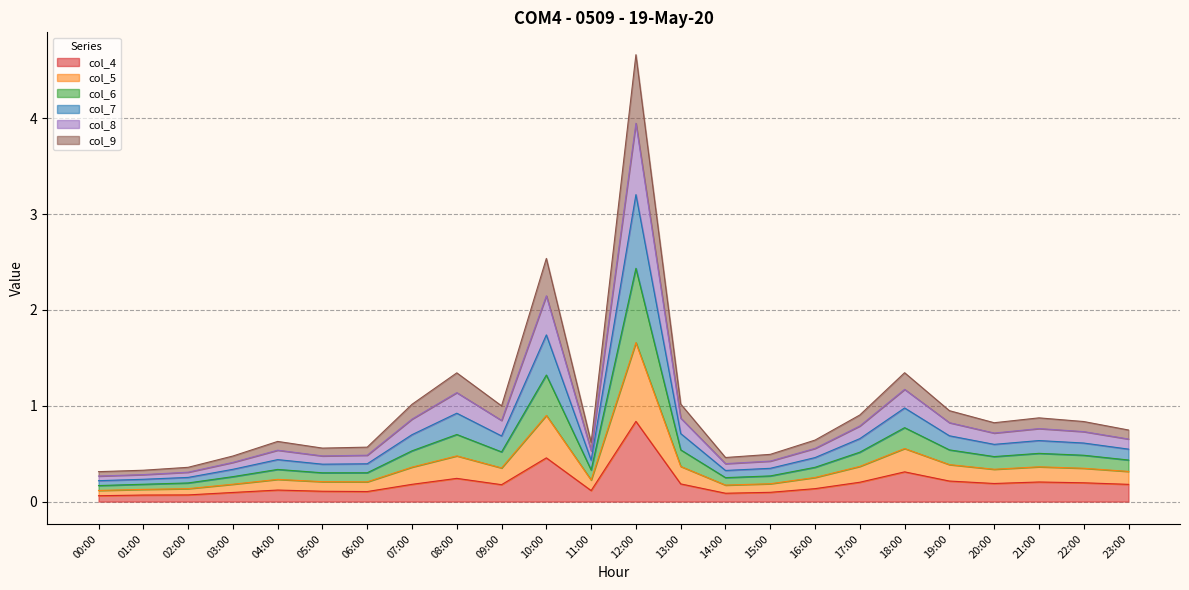

At which category is the sum across all series the highest?

12:00